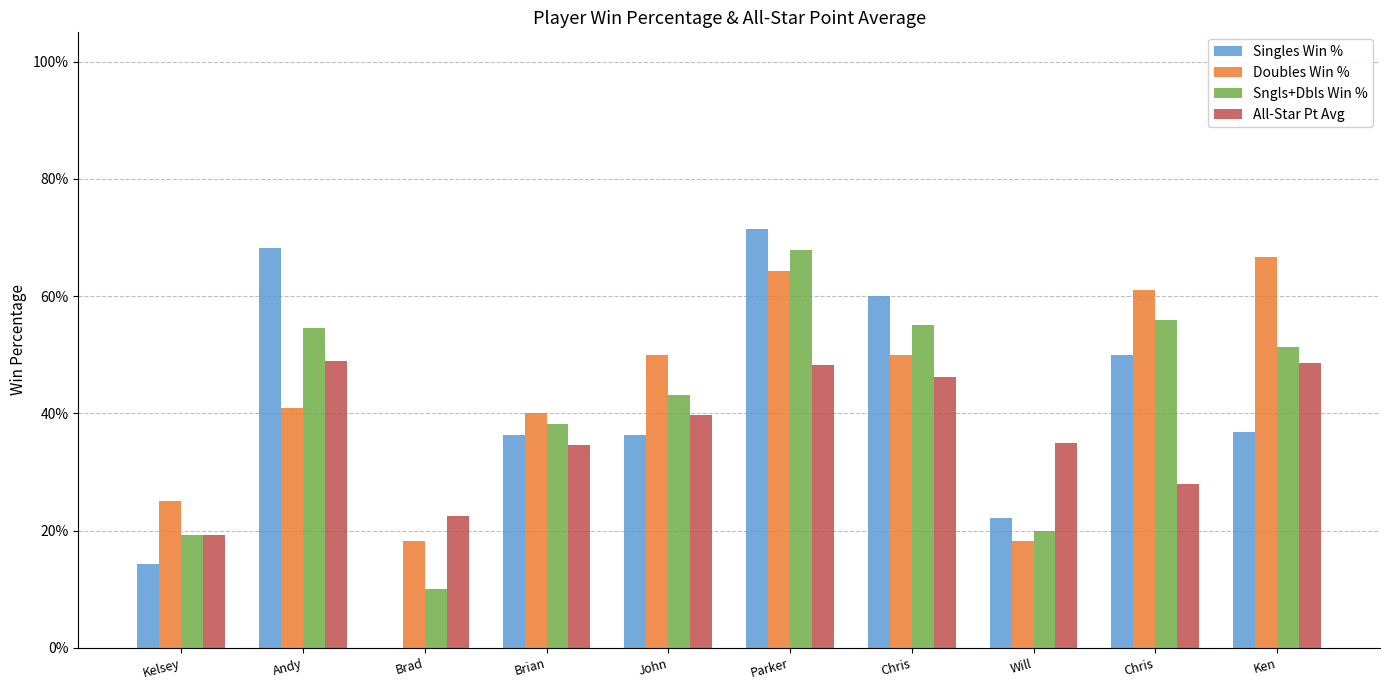

What is the difference between the maximum and minimum values in the All-Star Pt Avg series?

0.3